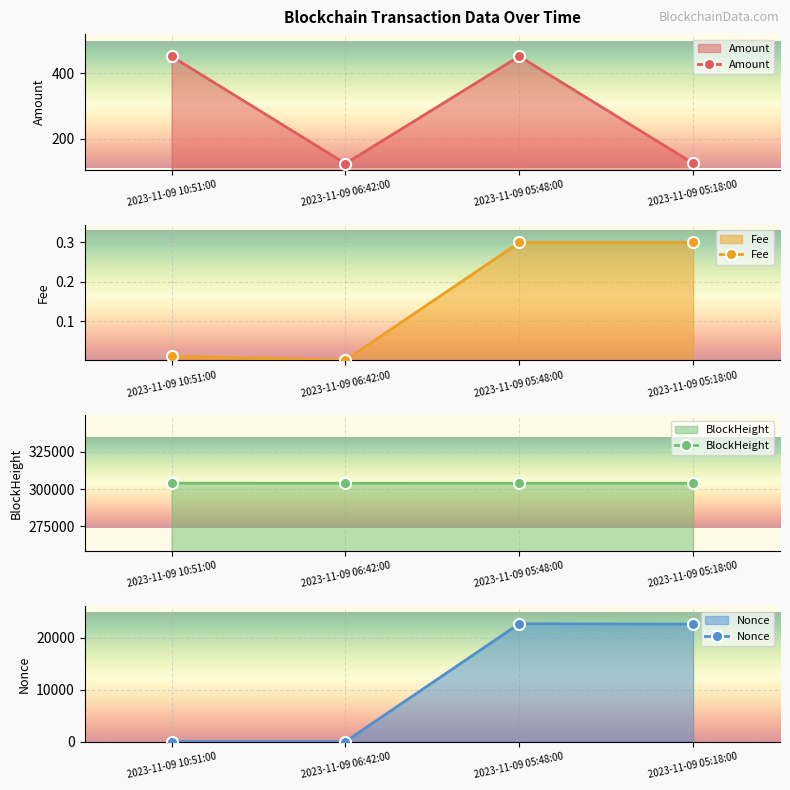

Which series has the largest range (max minus min)?

Nonce